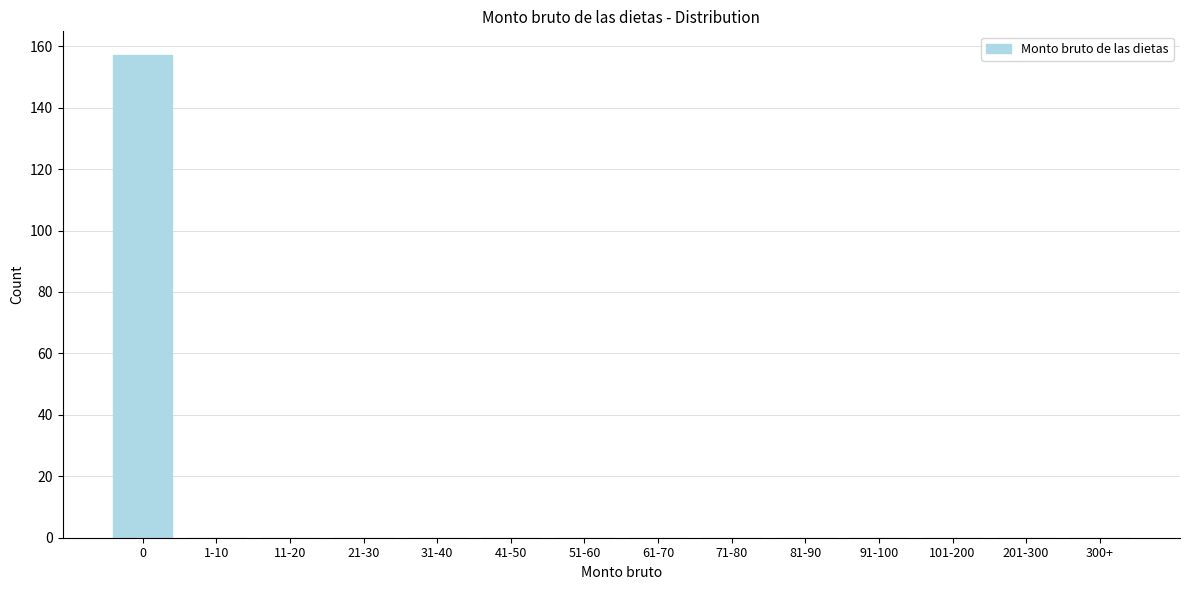

Reading left to right, transcribe all the data shown in this chart.

0=157	1-10=0	11-20=0	21-30=0	31-40=0	41-50=0	51-60=0	61-70=0	71-80=0	81-90=0	91-100=0	101-200=0	201-300=0	300+=0